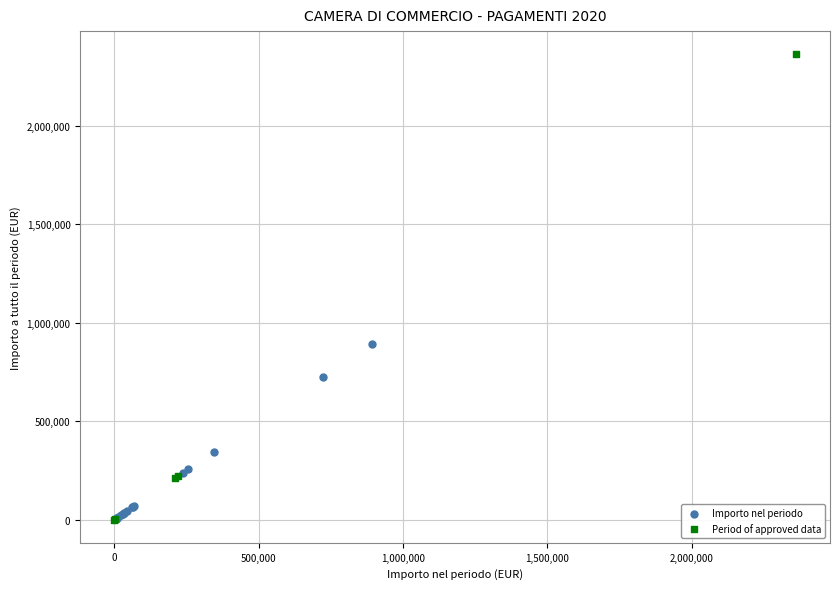

What are all the series names shown in the legend?

Importo nel periodo, Period of approved data